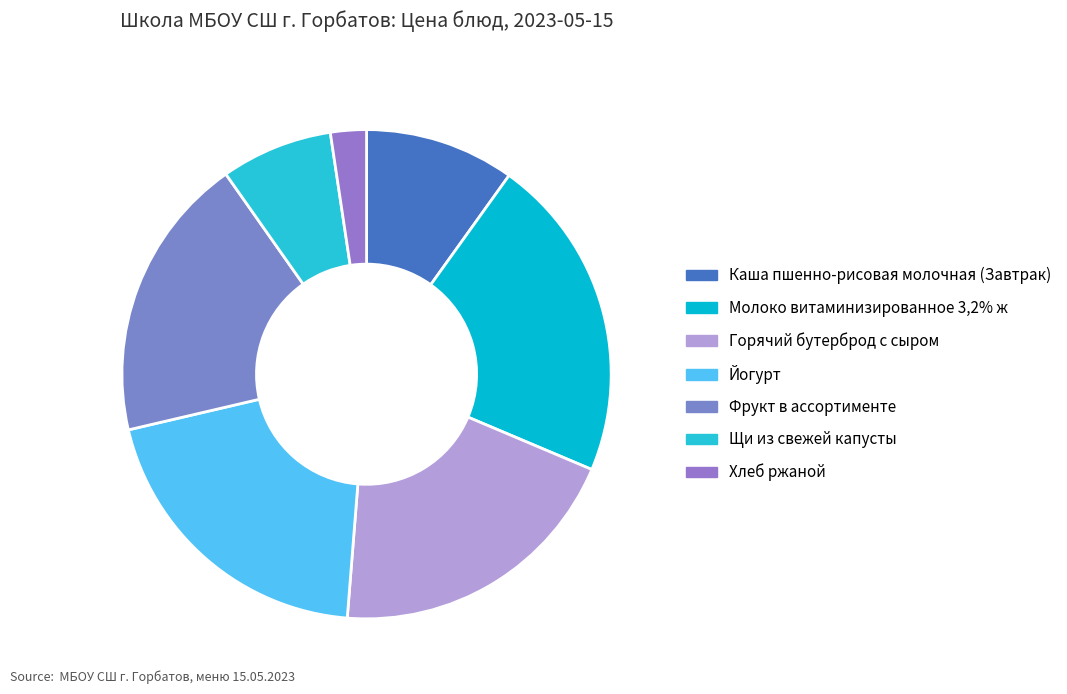

To the nearest percent, what is the combined percentage of Фрукт в ассортименте and Горячий бутерброд с сыром?

39%